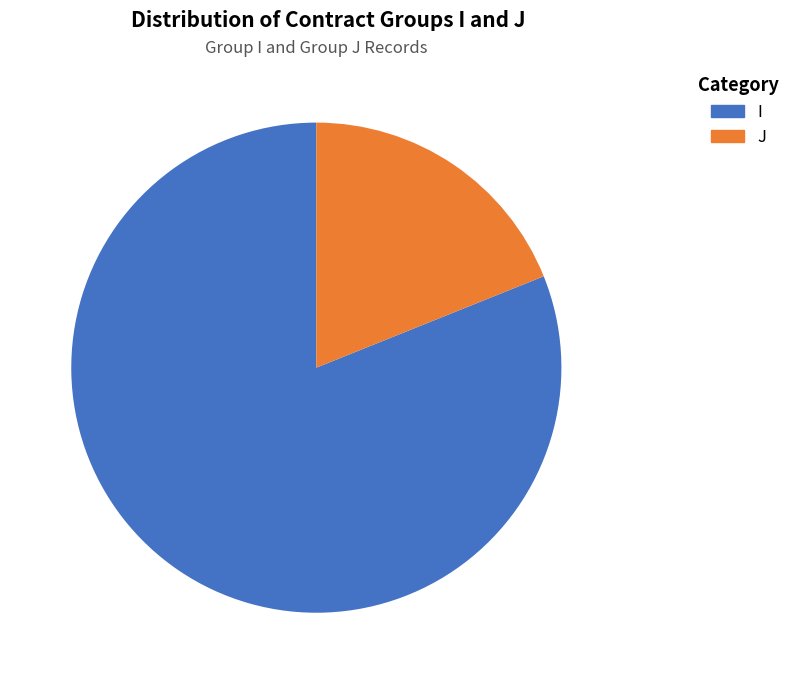

Does J represent more than half of the total?

No